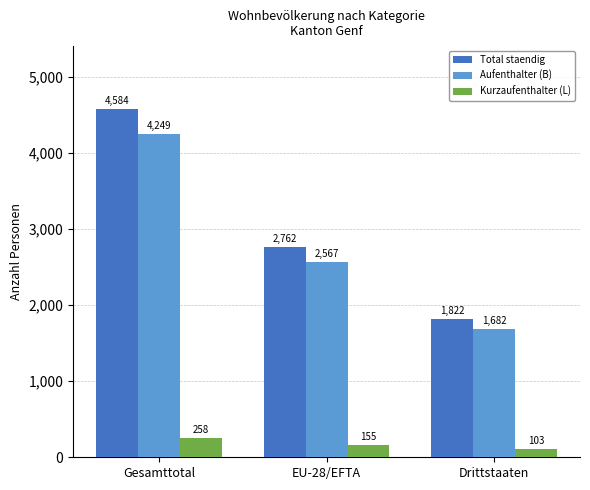

What is the spread (max minus min) of values at Drittstaaten?

1719